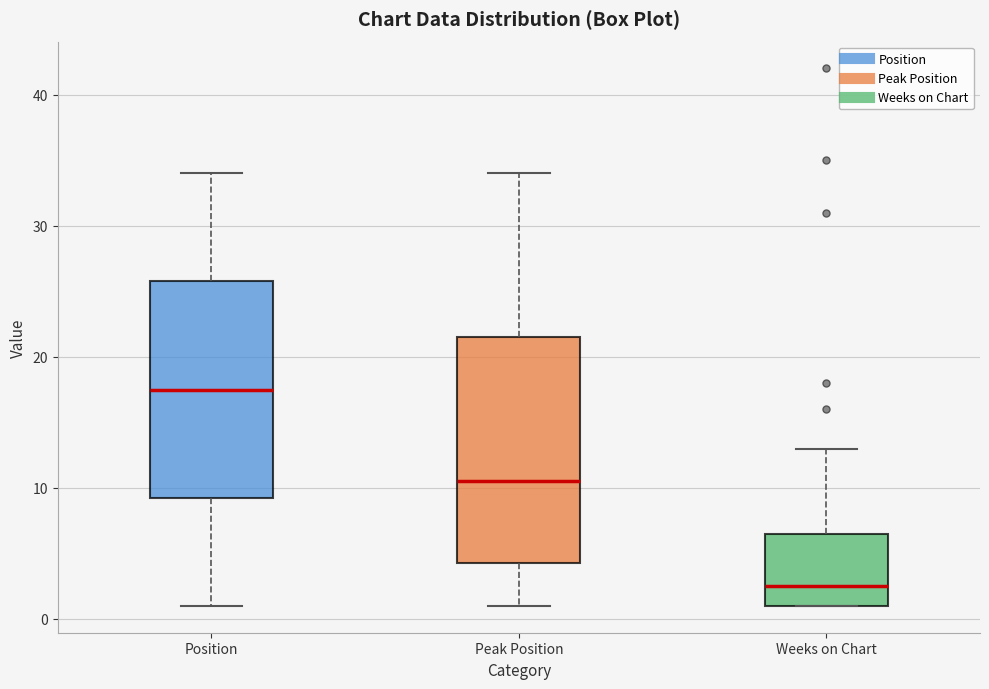

Reading left to right, transcribe this box plot: for each box, give where its median line is, the range the box spans, and where its two whiskers end, as read against the y-axis. The values are not printed on the chart, so give them approximately, as read against the axis.

Position: median 18, box 9 to 26, whiskers 1 to 34
Peak Position: median 11, box 4 to 22, whiskers 1 to 34
Weeks on Chart: median 3, box 1 to 7, whiskers 1 to 13